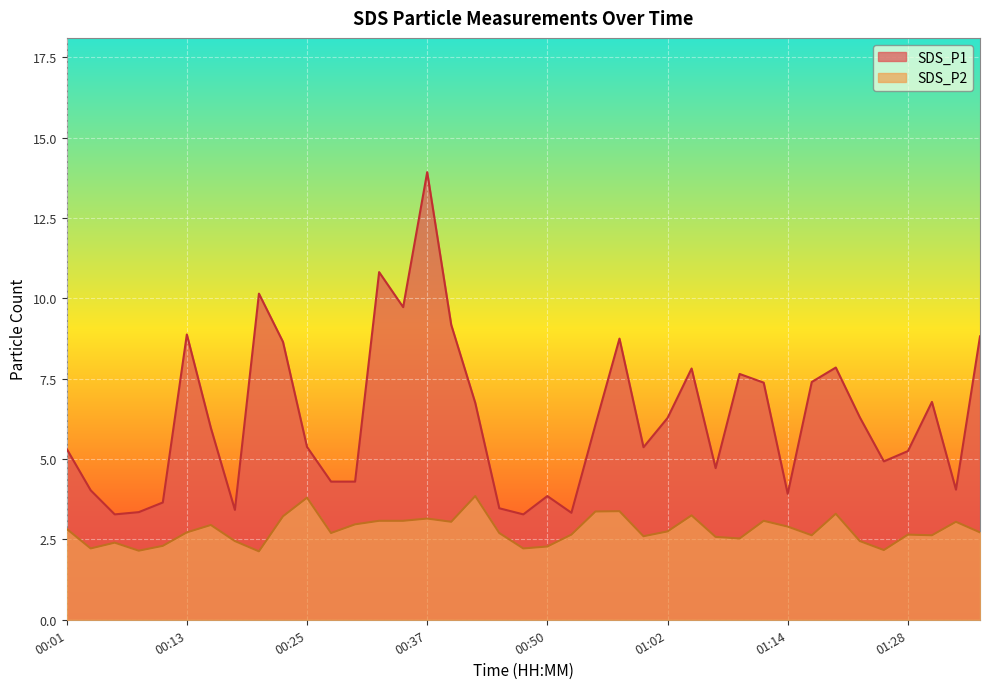

What is the label of the 14th point from the left?

00:33